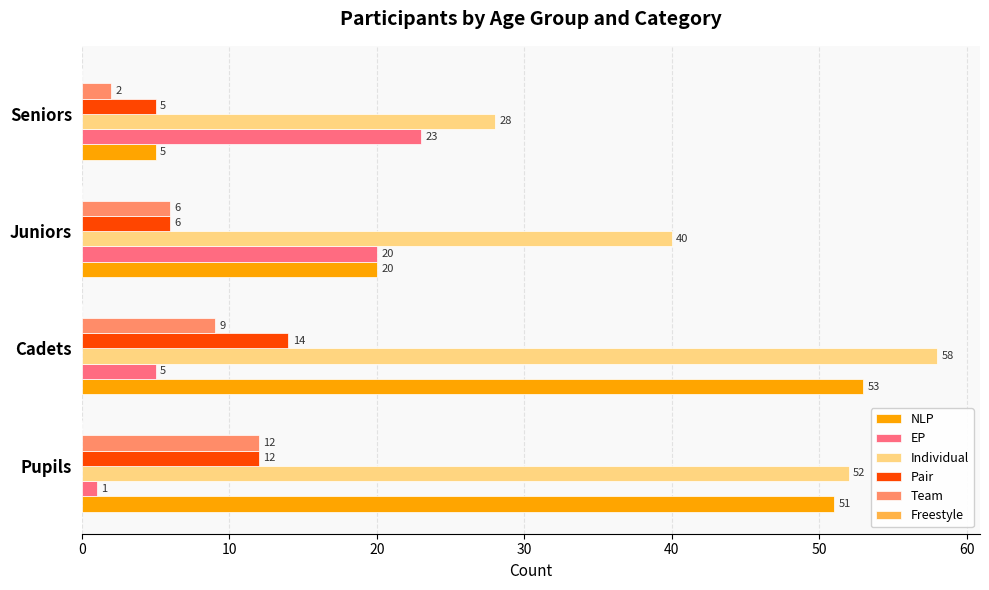

At which category is the sum across all series the highest?

Cadets